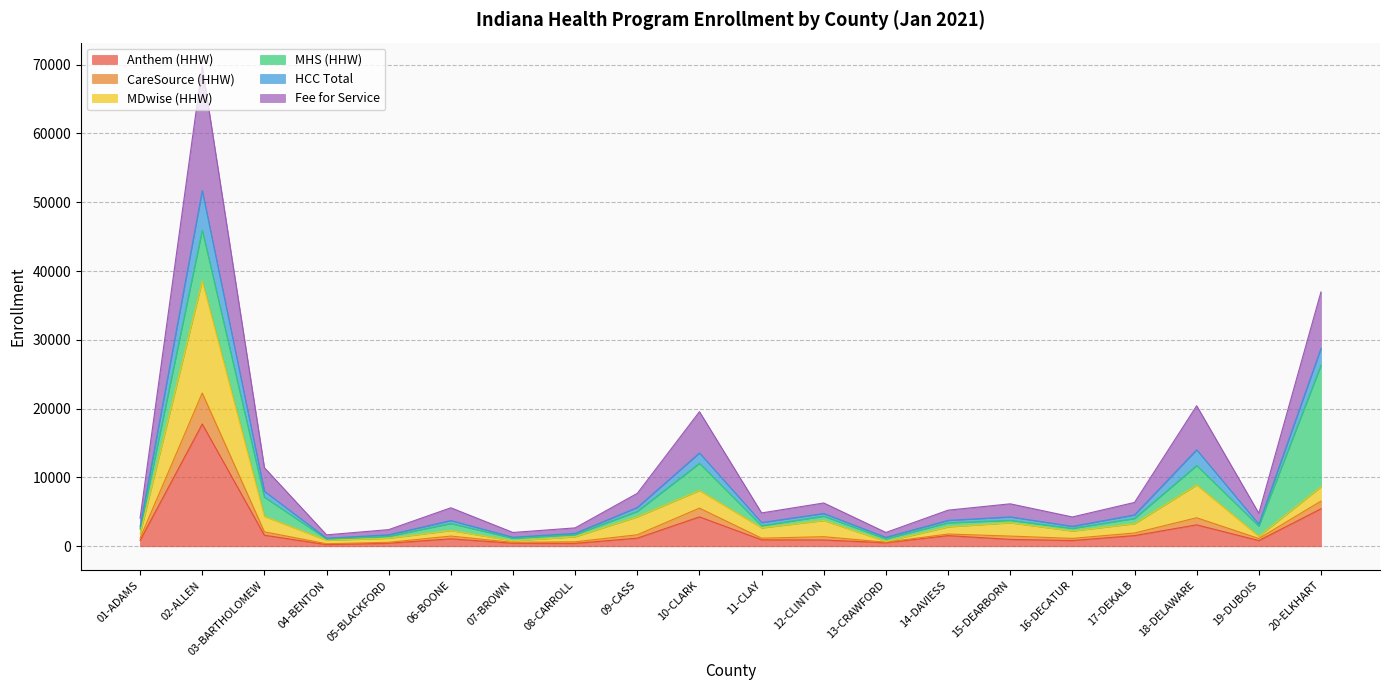

At which category is the sum across all series the highest?

02-ALLEN